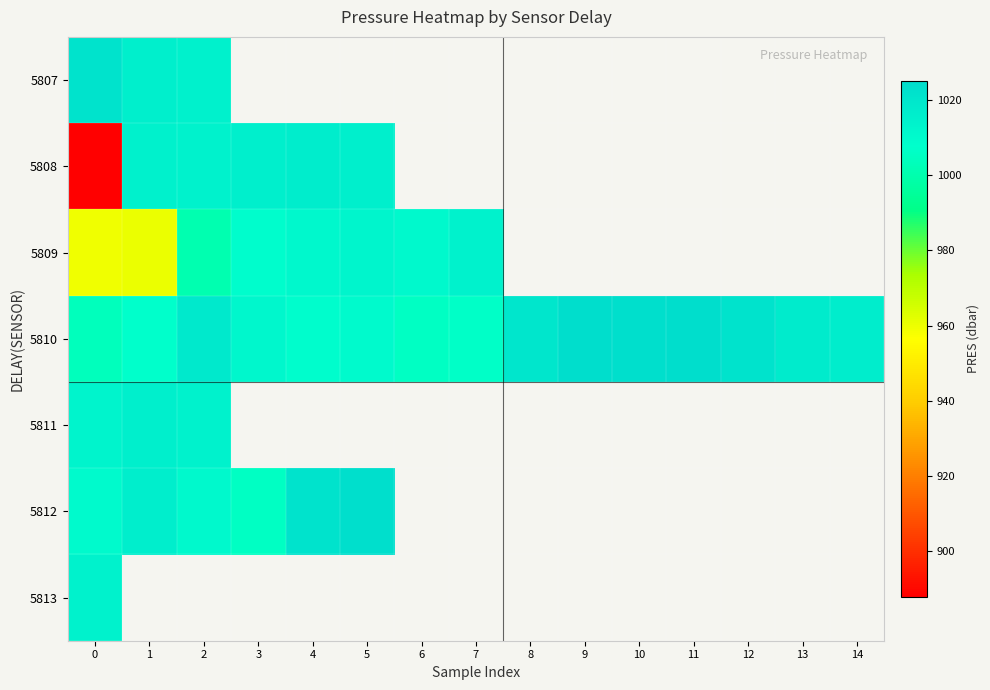

How many positive values does the 5807 series have?

3